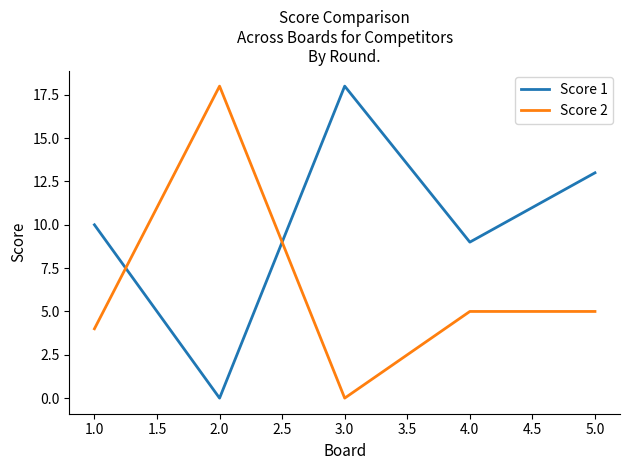

Is the value of Score 1 at 4.0 greater than the value of Score 2 at 2.0?

No